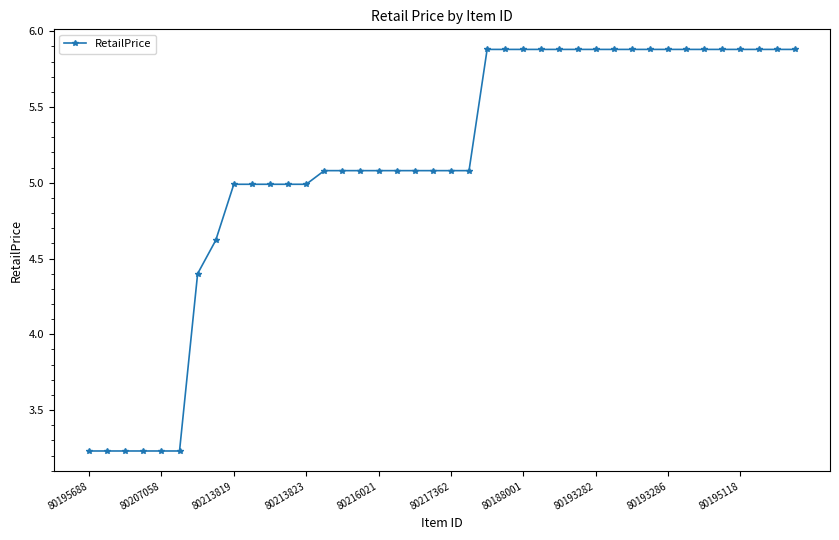

What is the greatest value displayed?

5.9